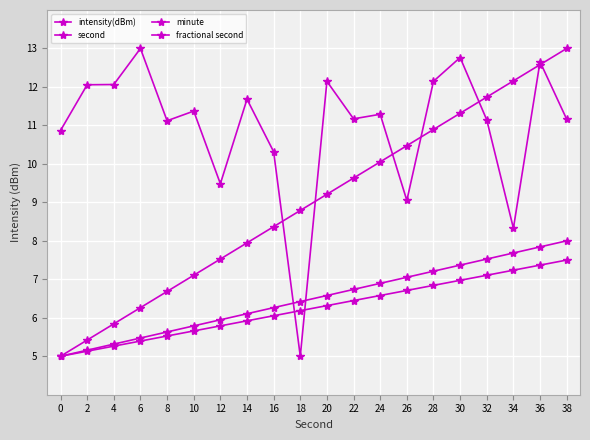

Between 16 and 6, which is larger?

6